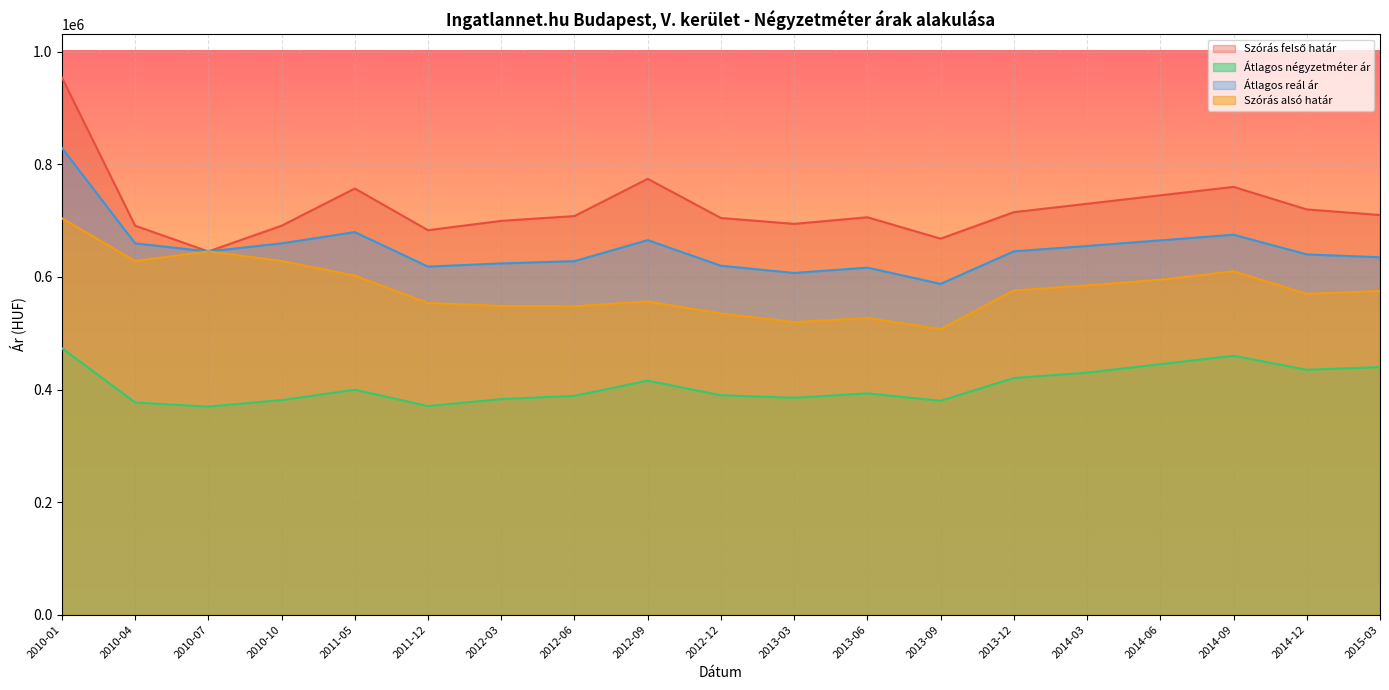

Rank the series at 2010-01 from lowest to highest value.

Átlagos négyzetméter ár, Szórás alsó határ, Átlagos reál ár, Szórás felső határ